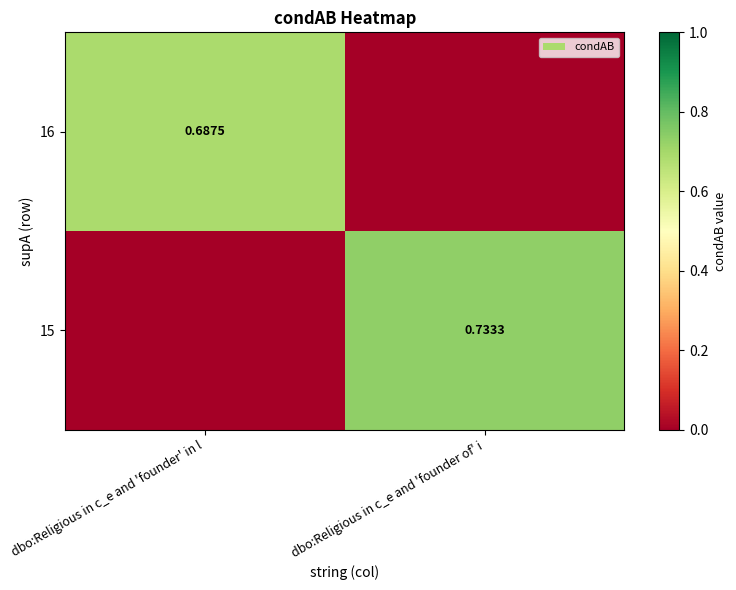

List the series in order of their overall mean, highest first.

15, 16